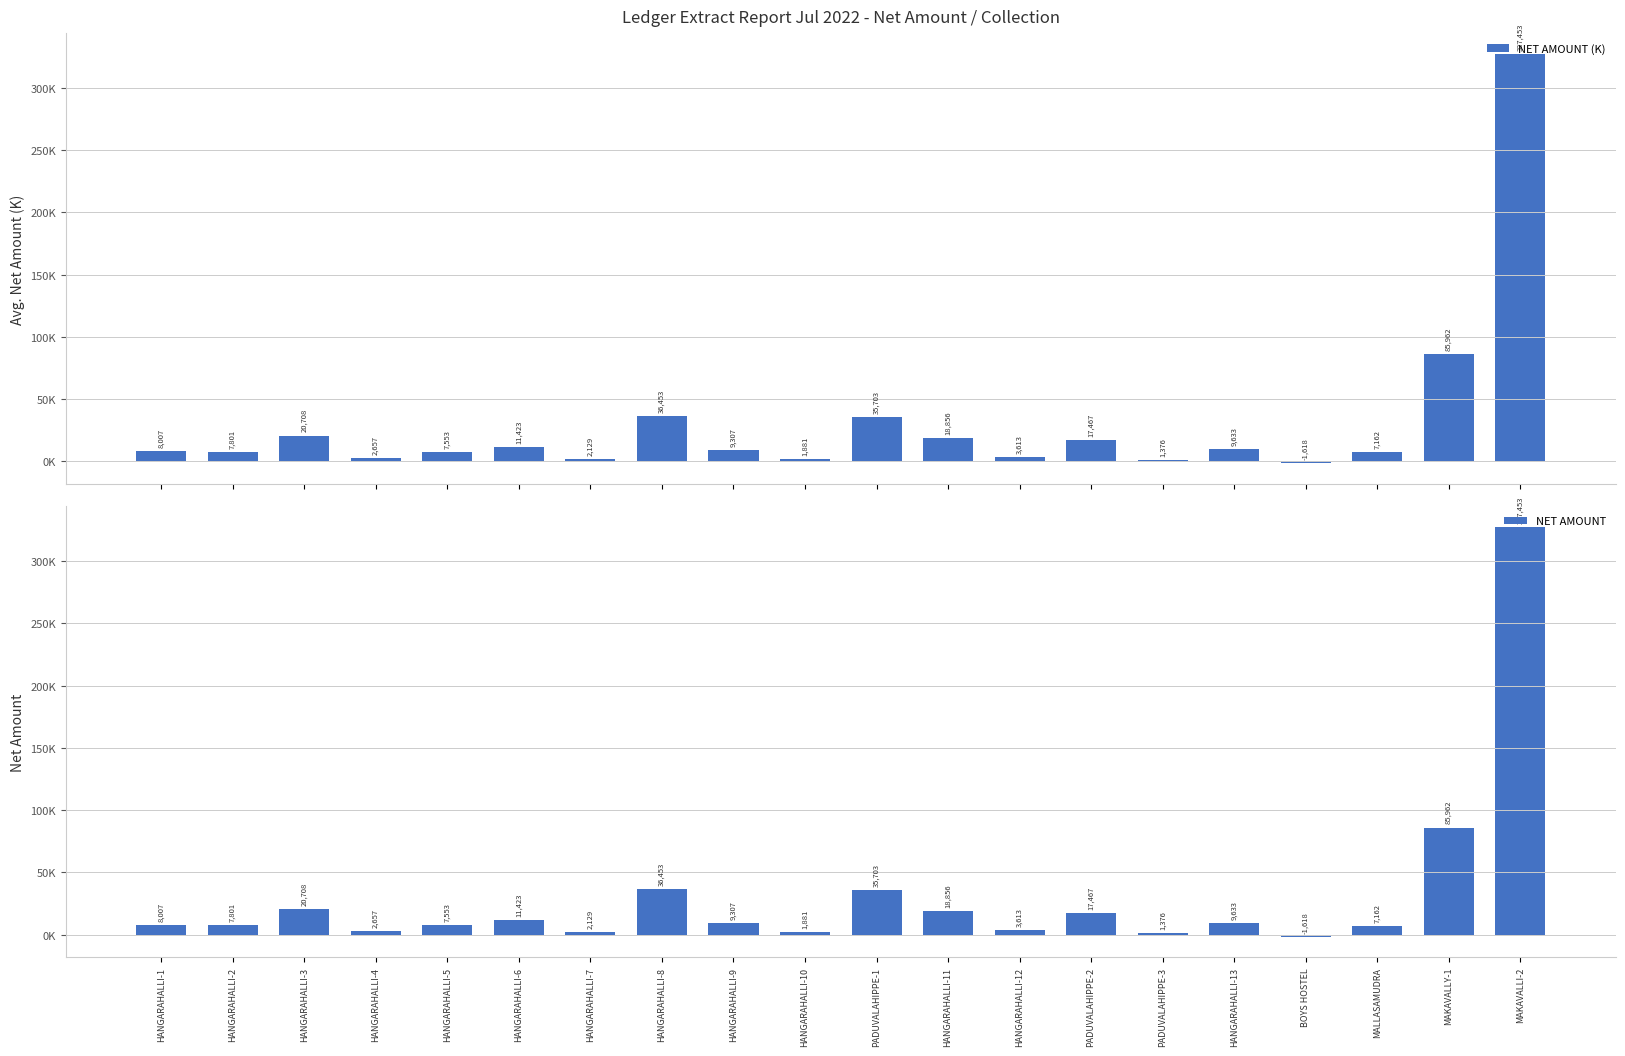

Which series has the largest total across all categories?

NET AMOUNT